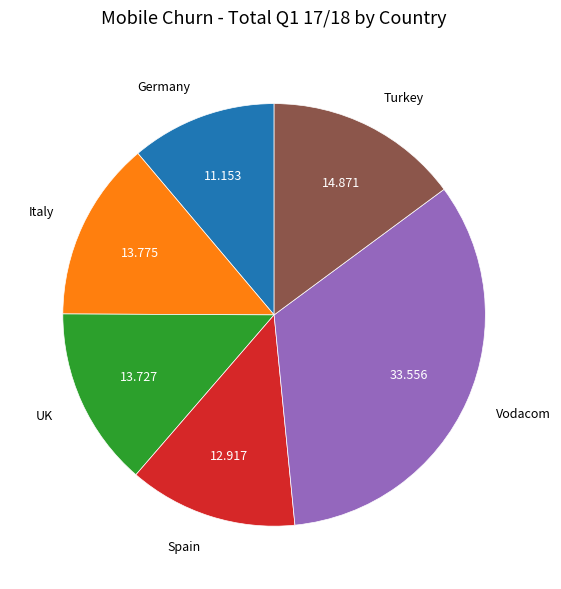

Does any single category account for the majority?

No